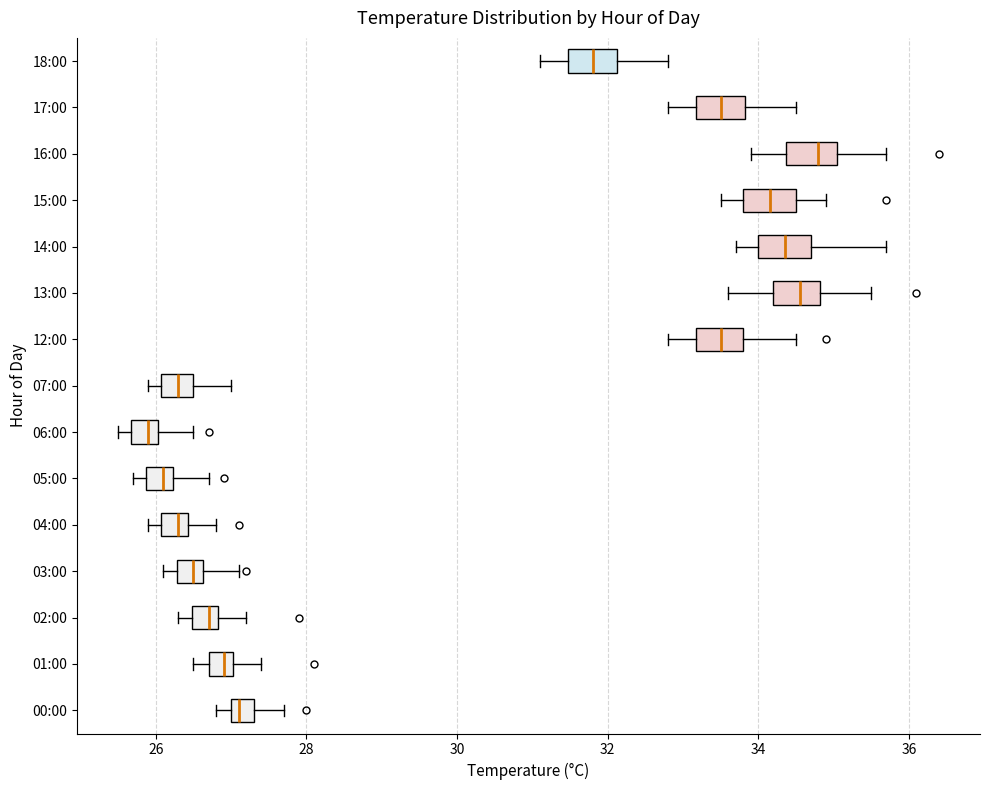

Where does the left whisker of the box for 16:00 end on the x-axis? The values are not printed on the chart, so give them approximately, as read against the axis.

34.0